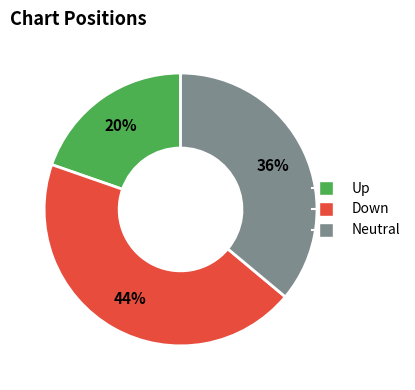

To the nearest percent, what is the average slice percentage?

33%